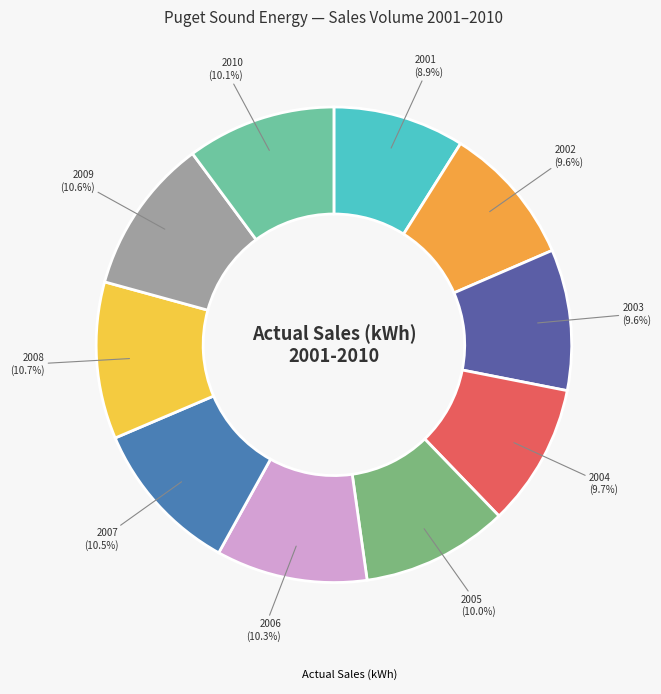

Count the number of slices in the pie.

10